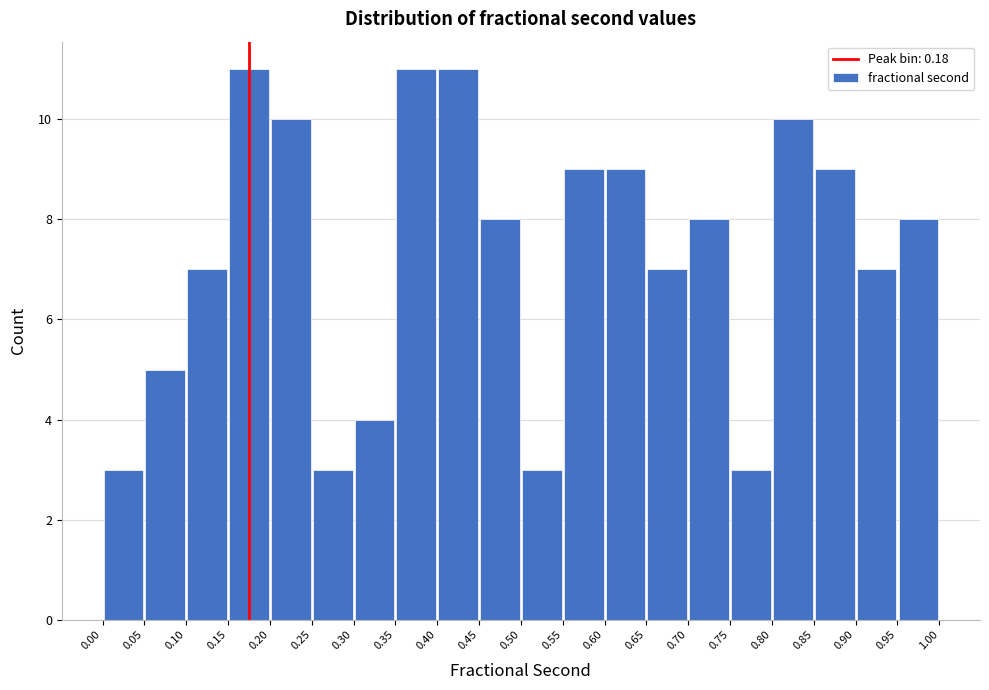

Reading left to right, transcribe this chart: for each bar, give the range it covers on the x-axis and its height. The values are not printed on the chart, so give them approximately, as read against the axis.

0.00 to 0.05: 3
0.05 to 0.10: 5
0.10 to 0.15: 7
0.15 to 0.20: 11
0.20 to 0.25: 10
0.25 to 0.30: 3
0.30 to 0.35: 4
0.35 to 0.40: 11
0.40 to 0.45: 11
0.45 to 0.50: 8
0.50 to 0.55: 3
0.55 to 0.60: 9
0.60 to 0.65: 9
0.65 to 0.70: 7
0.70 to 0.75: 8
0.75 to 0.80: 3
0.80 to 0.85: 10
0.85 to 0.90: 9
0.90 to 0.95: 7
0.95 to 1.00: 8